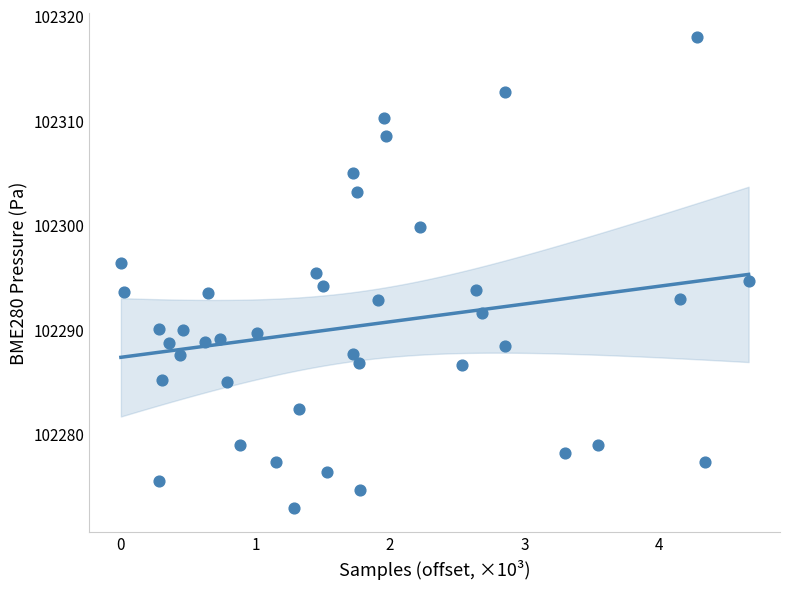

What is the range of X values (max minus min)?

4.7